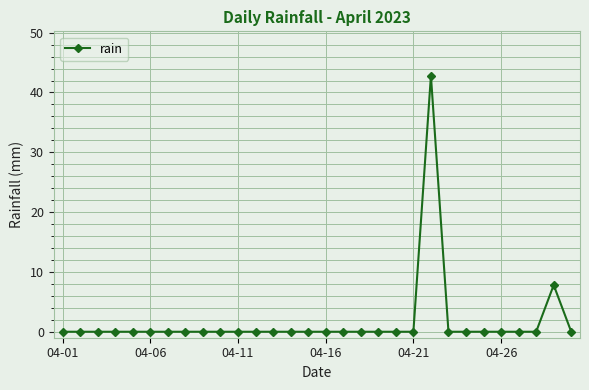

What is the greatest value displayed?

42.8